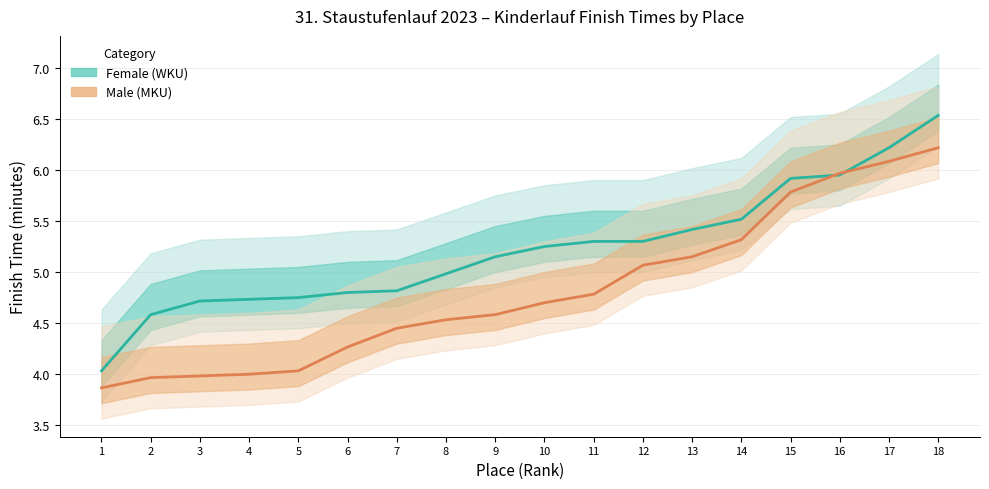

How many categories are shown in the chart?

18